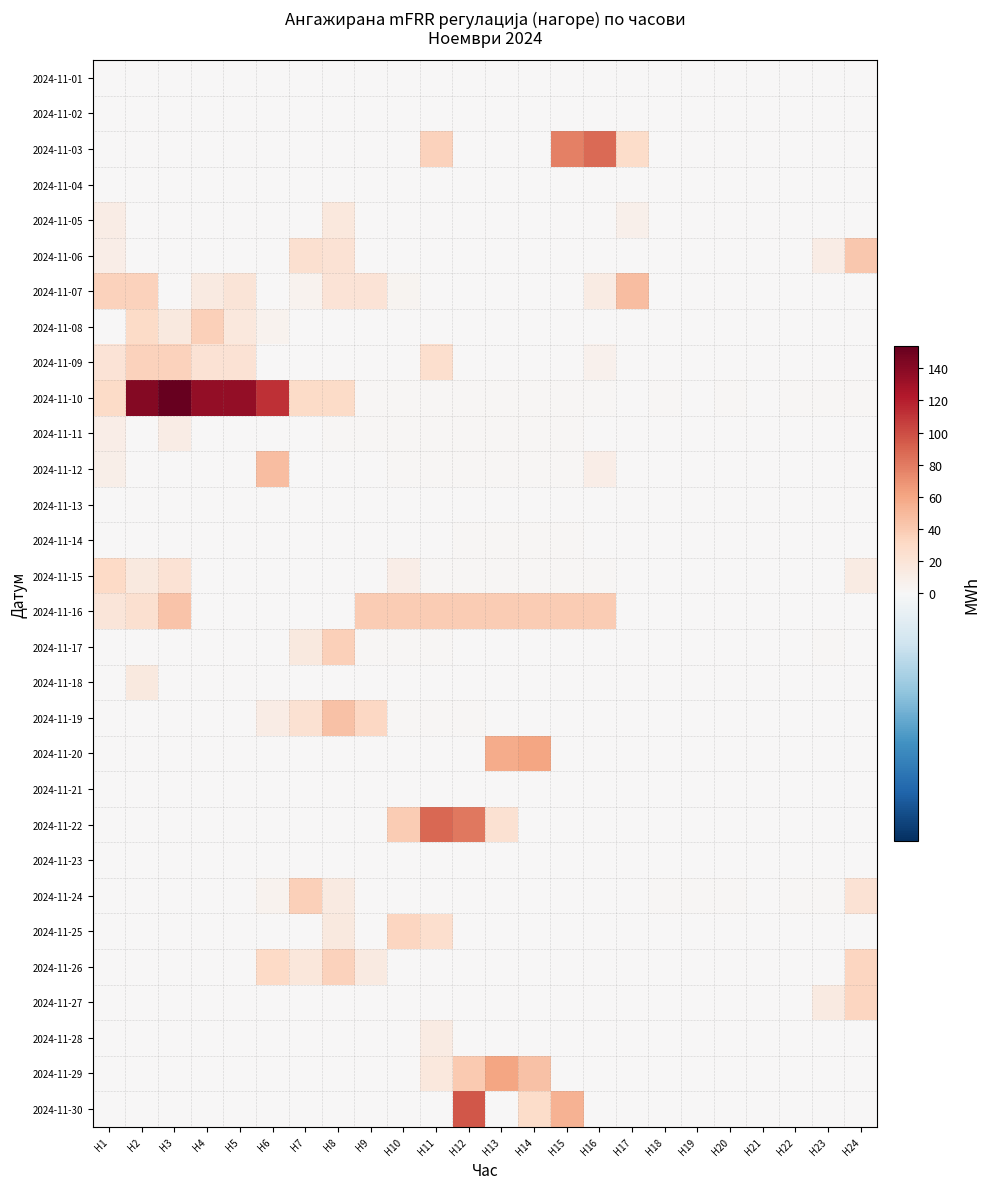

Which series has the largest total across all categories?

2024-11-10